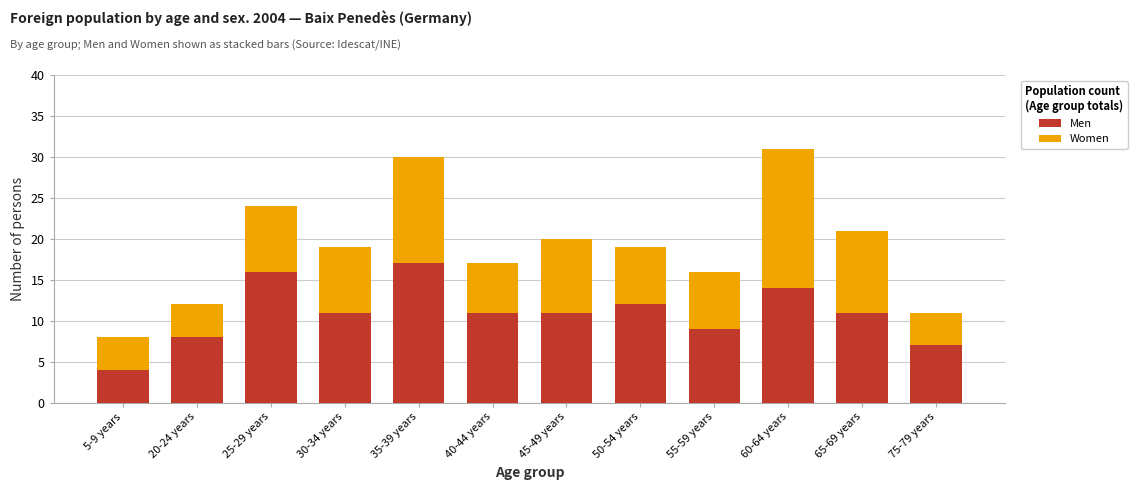

How many bars are there in total?

12